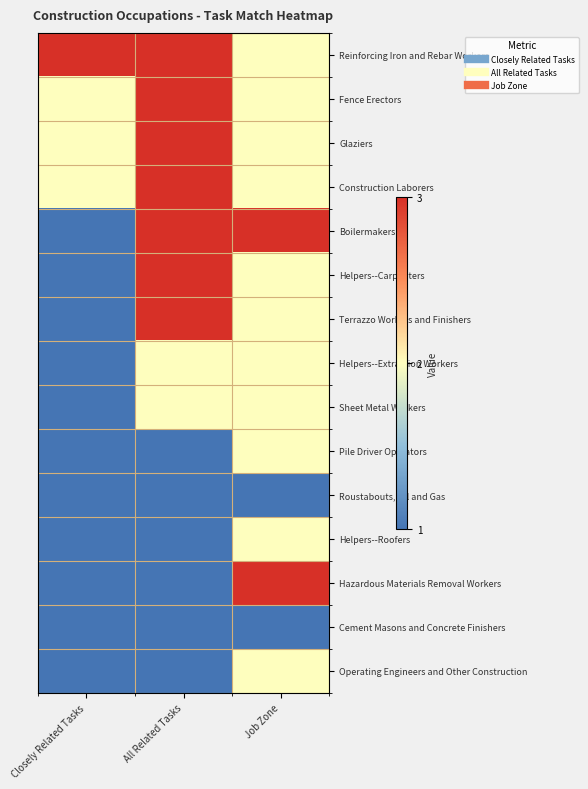

Which series changed the most between All Related Tasks and Job Zone?

Hazardous Materials Removal Workers